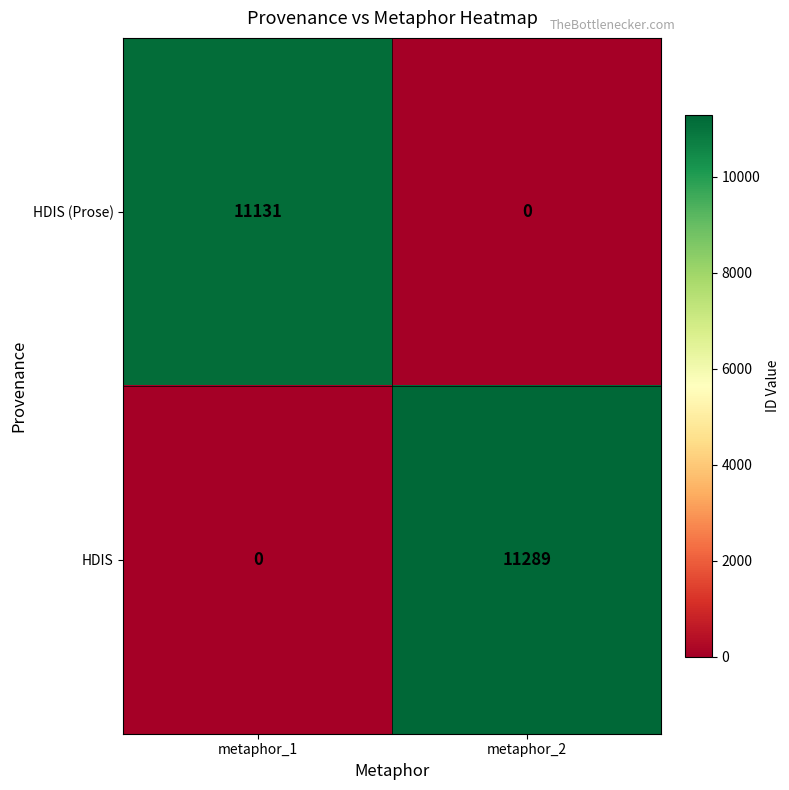

Which category has the highest value across all series?

metaphor_2